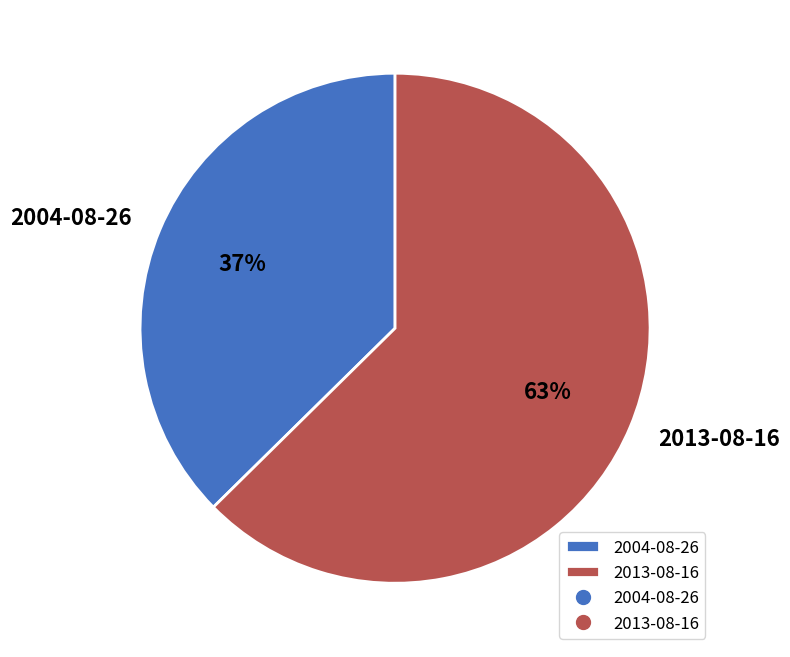

Combined, do 2004-08-26 and 2013-08-16 account for over 50%?

Yes